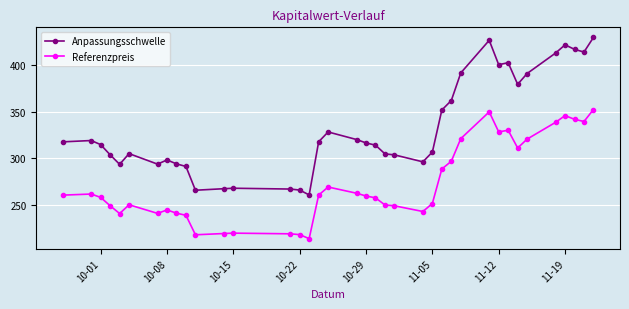

True or false: Referenzpreis and Anpassungsschwelle cross at least once.

False